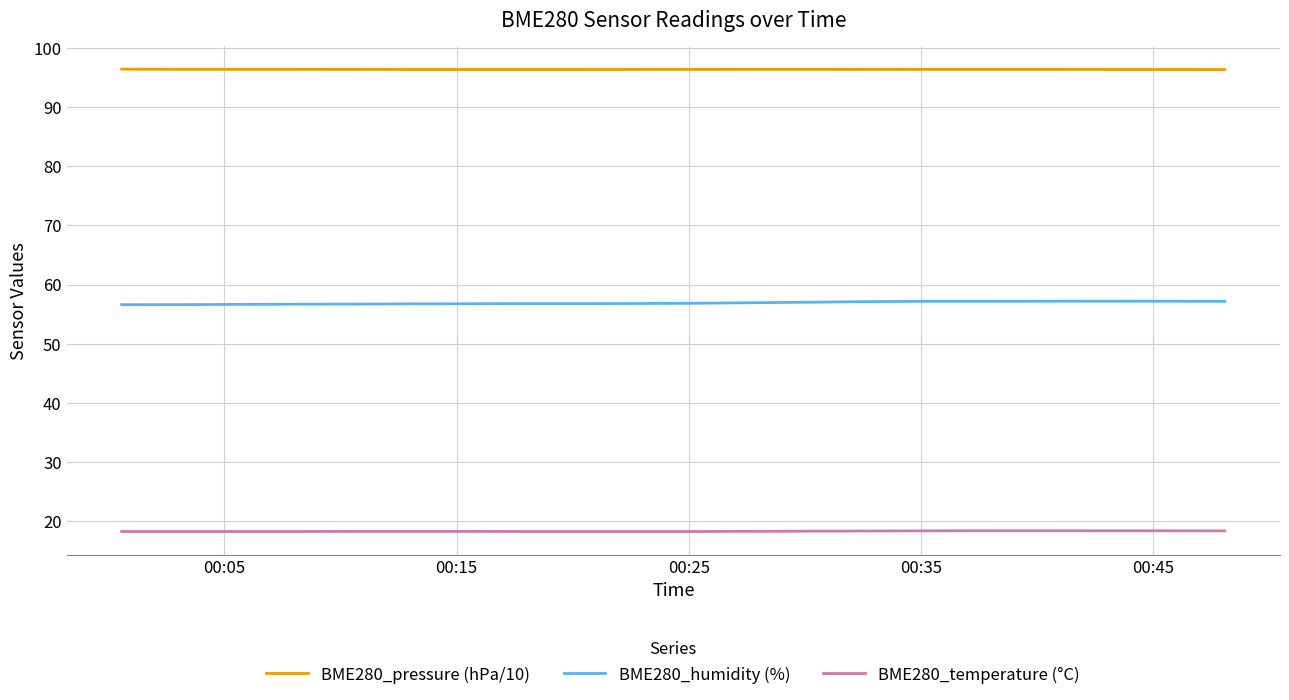

What is the highest value of the BME280_temperature (°C) series?

18.4